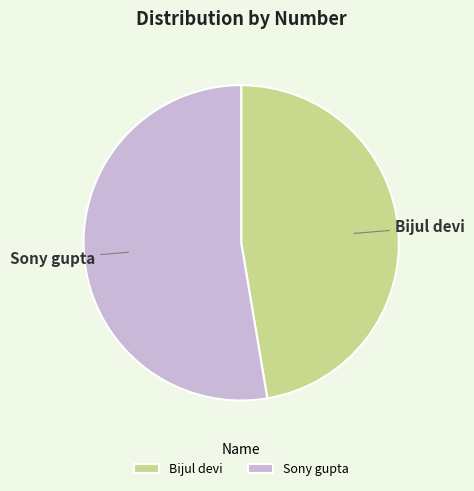

Which slice is the smallest?

Bijul devi